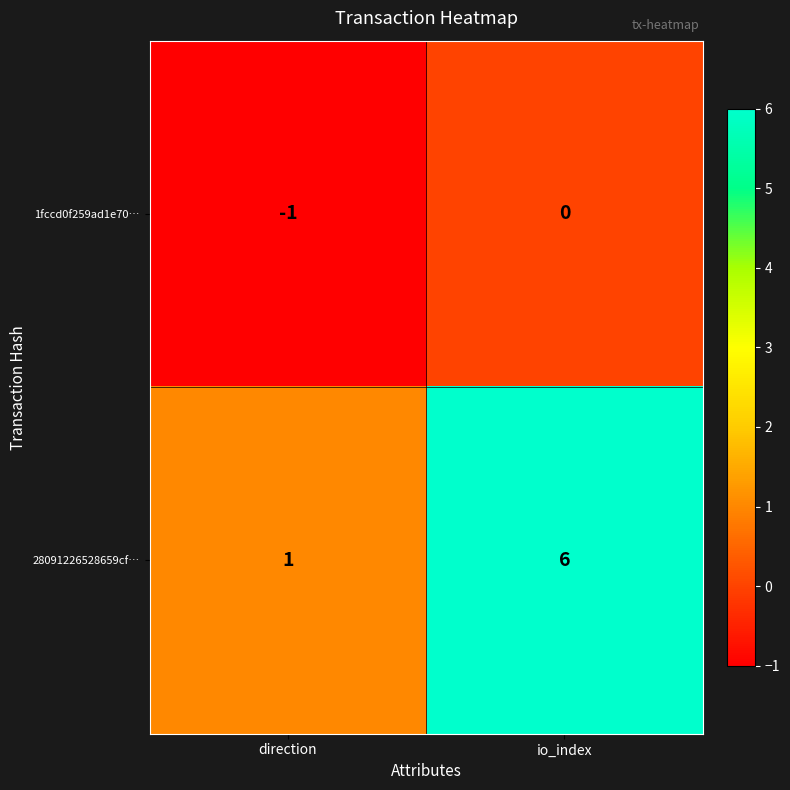

Which series has the largest total across all categories?

28091226528659cf…